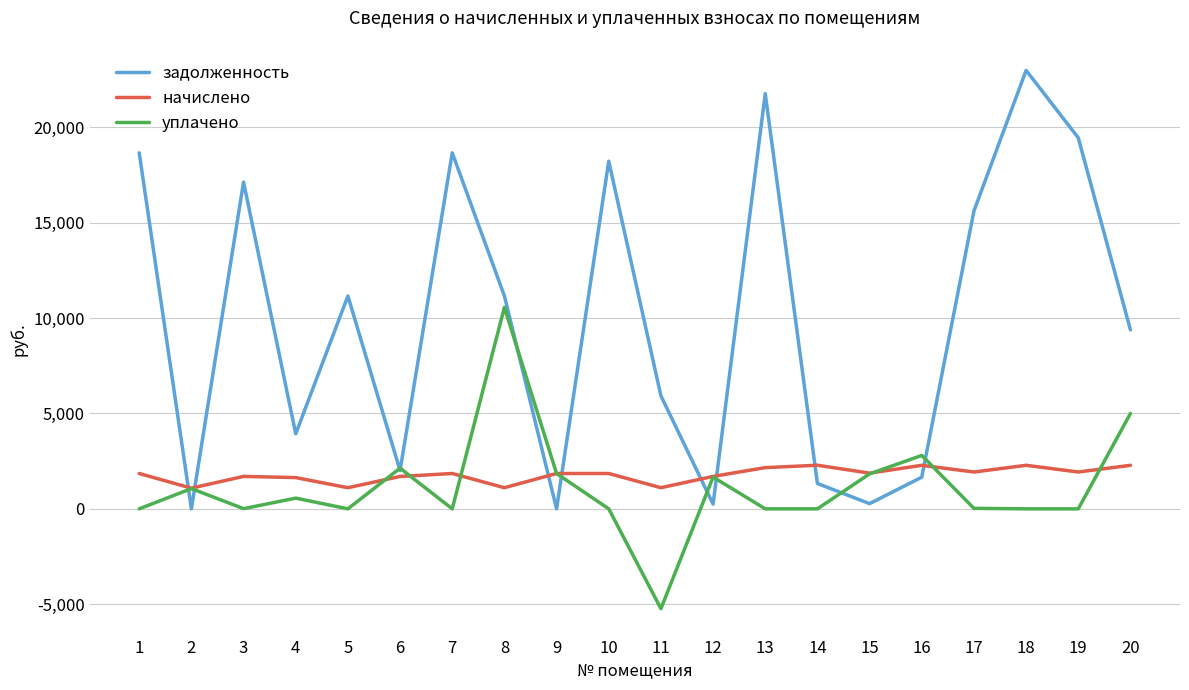

What is the total value across all series at 10?

20074.9